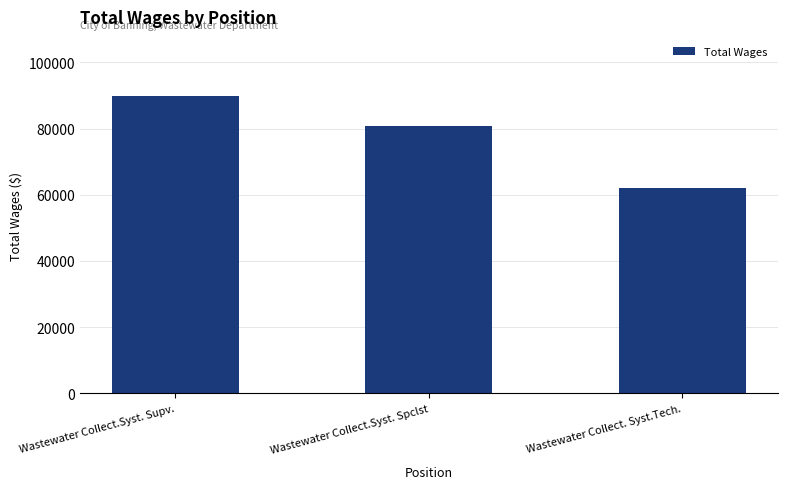

Is it true that the value at Wastewater Collect. Syst.Tech. is 85031?

False